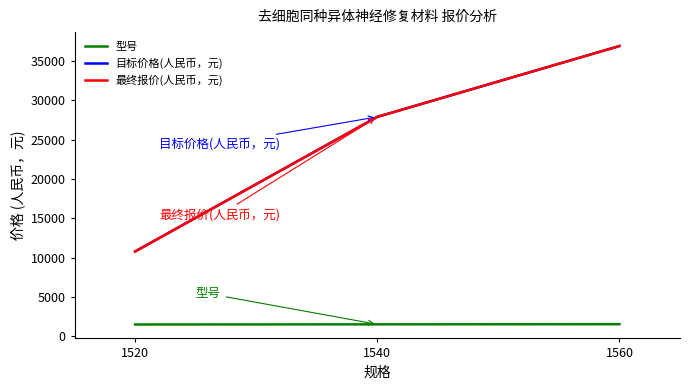

Between 1540 and 1520, which is larger?

1540